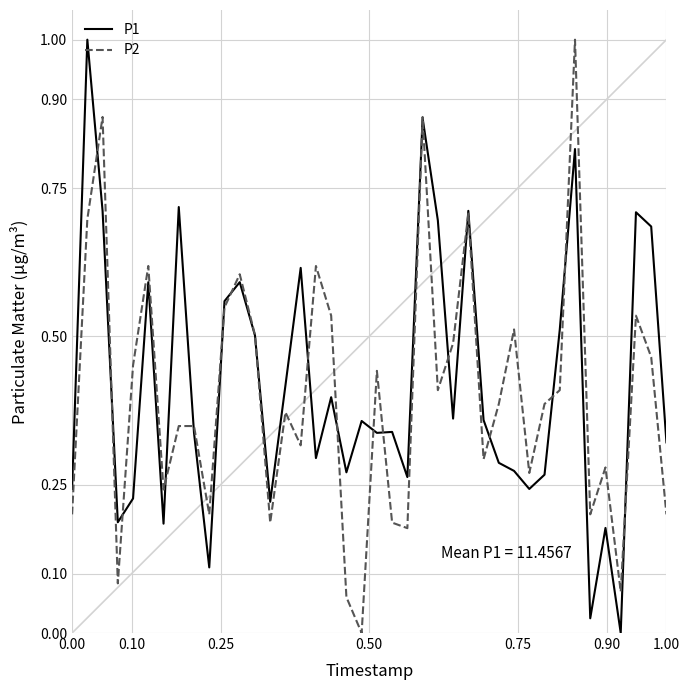

What is the maximum value shown in the chart?

1.0